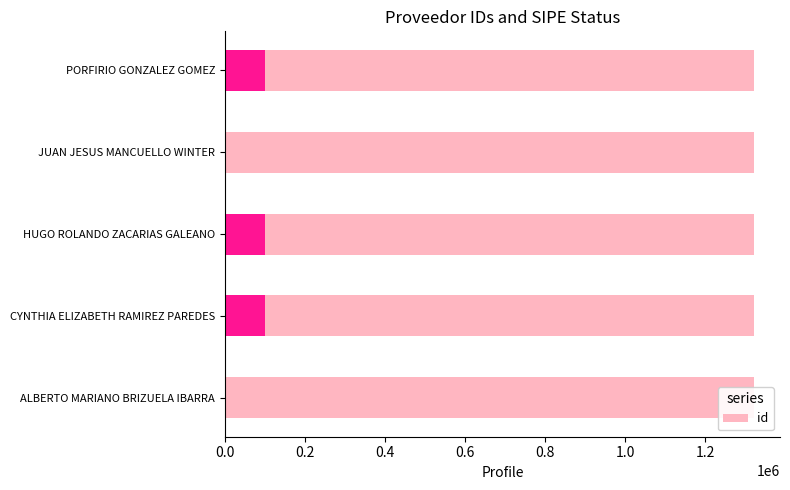

Are the bars grouped side by side (vs. stacked)?

No